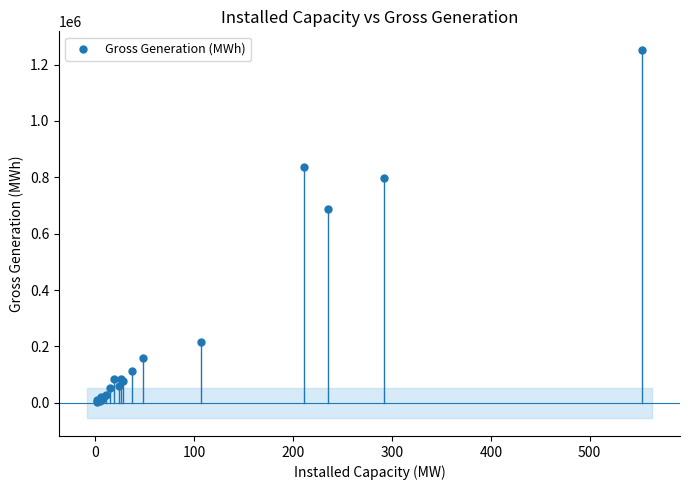

What Y value in the scatter plot is closest to 627836?

688853